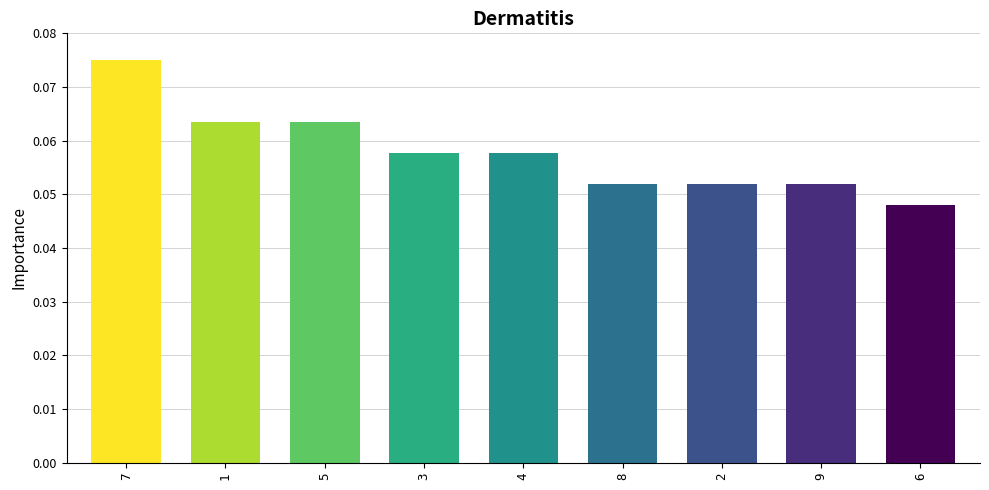

Count the values in the range 0 to 1.

9